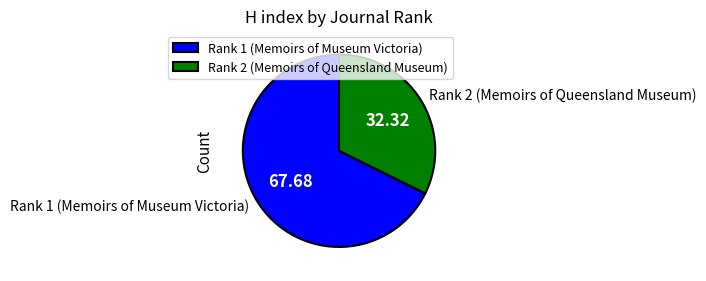

Is it true that Rank 2 (Memoirs of Queensland Museum) is 32% of the pie?

True